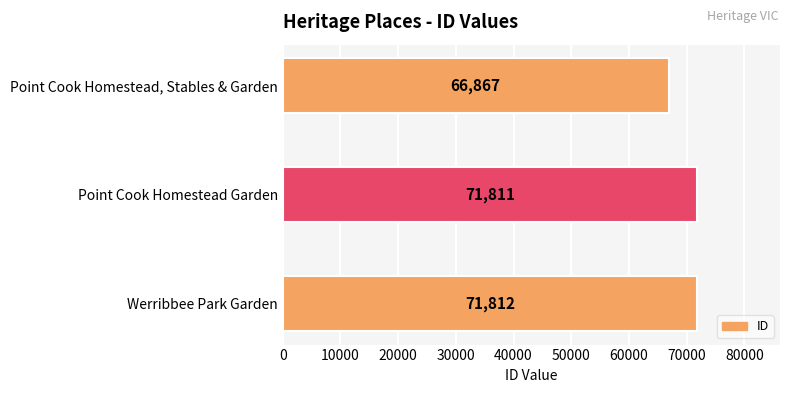

What is the change in value from Werribbee Park Garden to Point Cook Homestead, Stables & Garden?

-4945